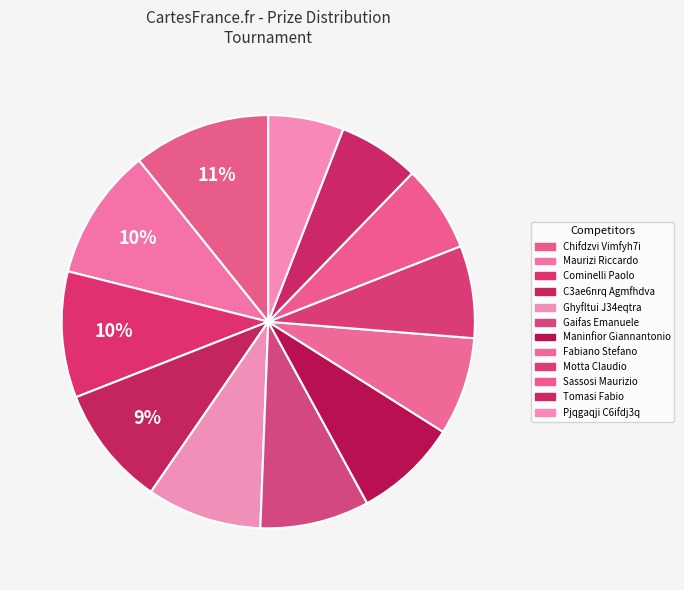

Does C3ae6nrq Agmfhdva represent more than half of the total?

No